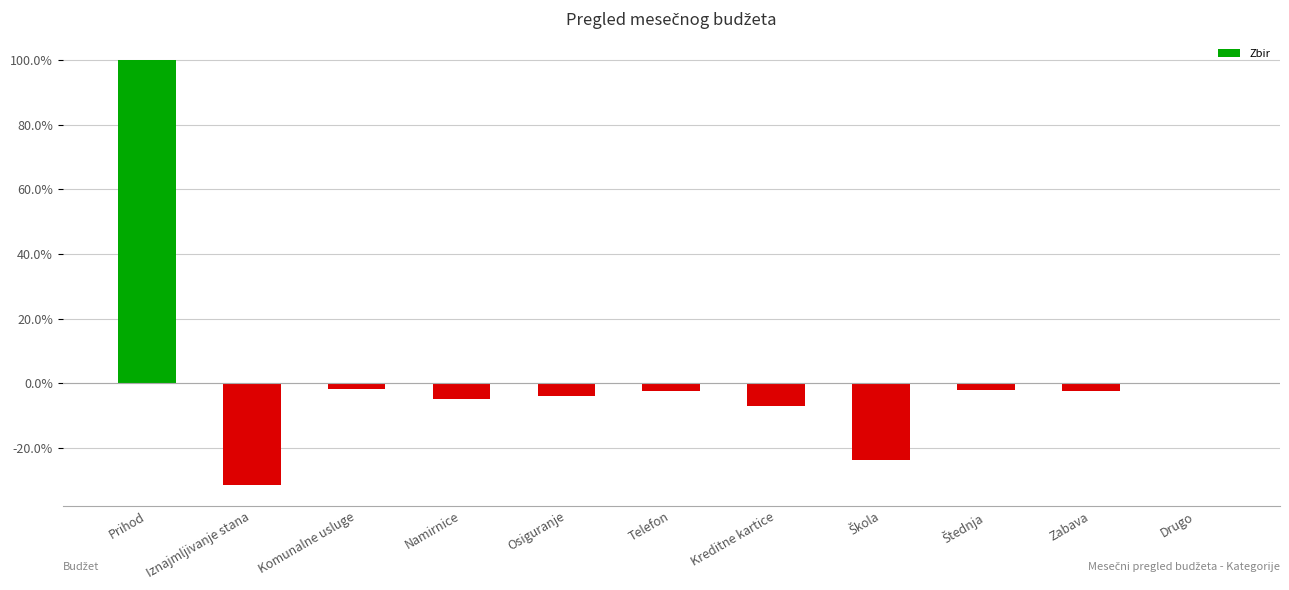

Which category has the highest value across all series?

Prihod